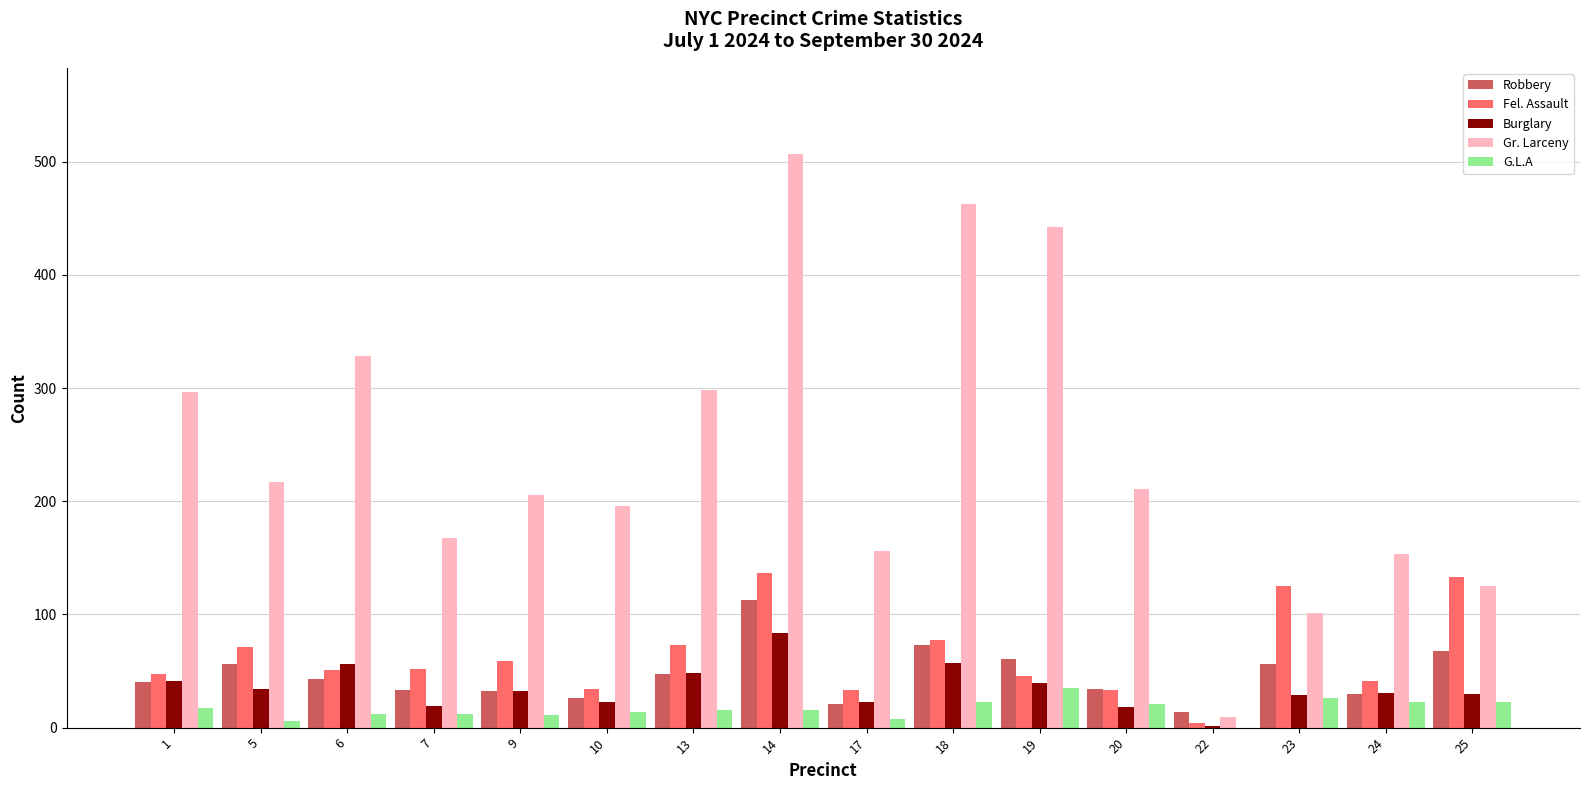

Count the number of data series in this chart.

5